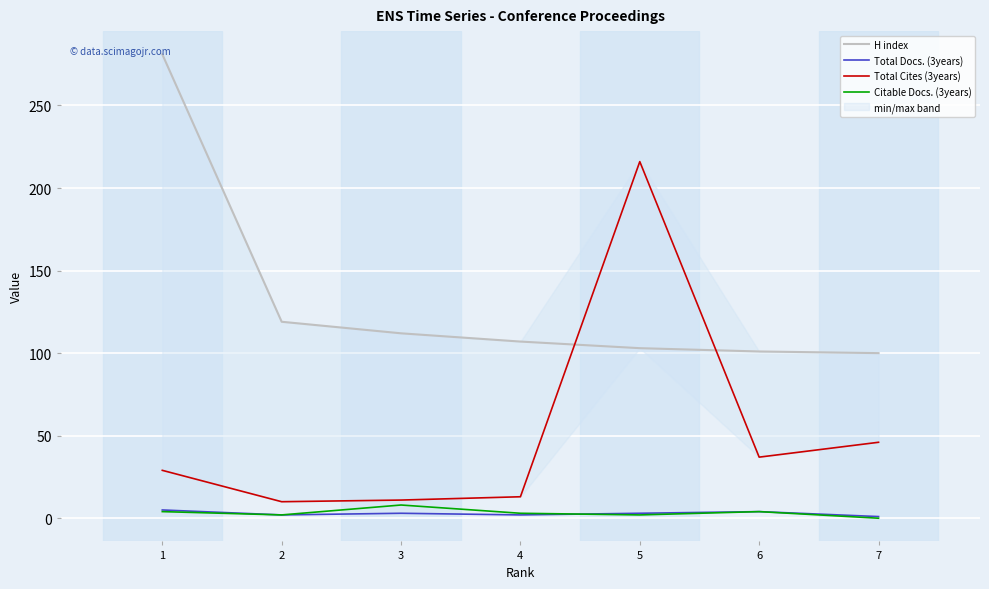

What is the value of the Total Docs. (3years) point at the 2nd from the left?

2